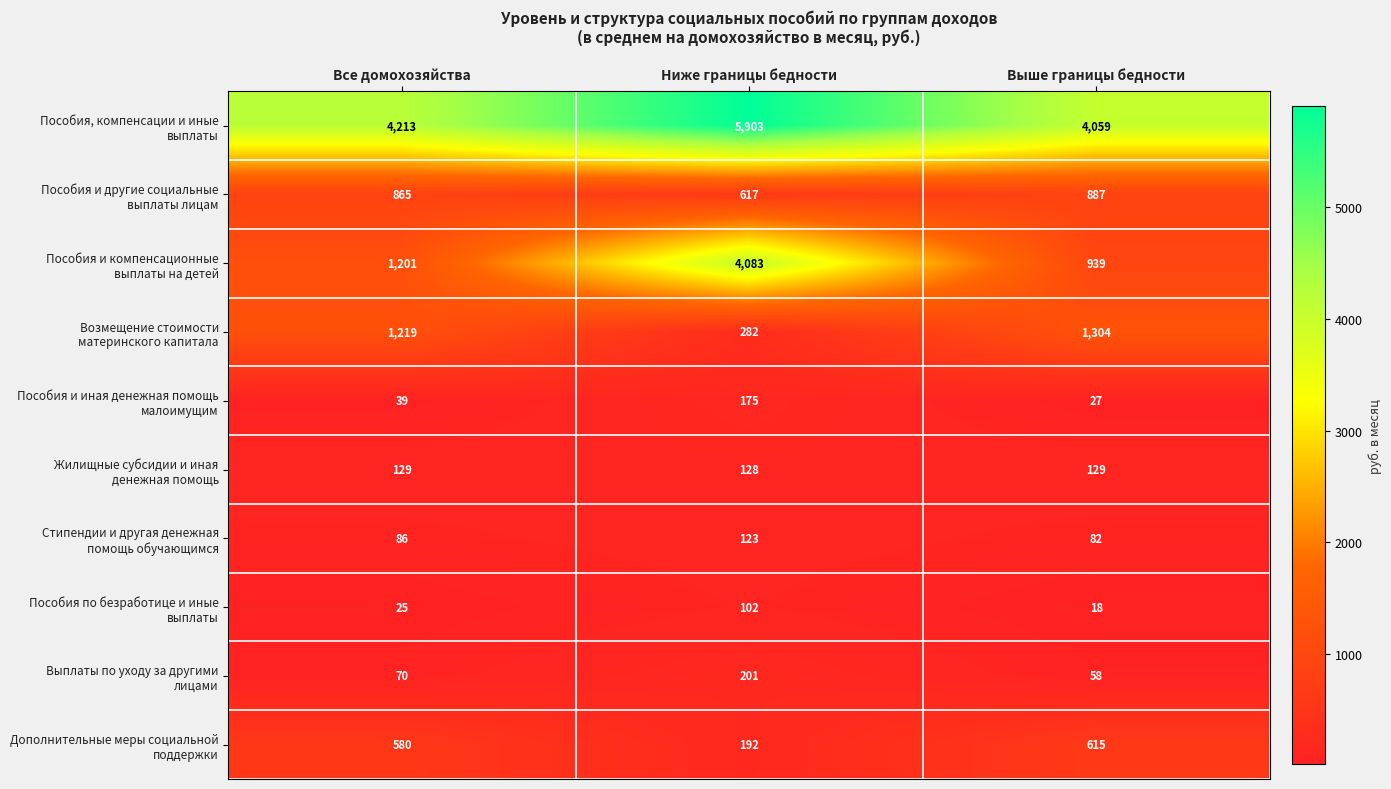

At which category is the sum across all series the highest?

Ниже границы бедности